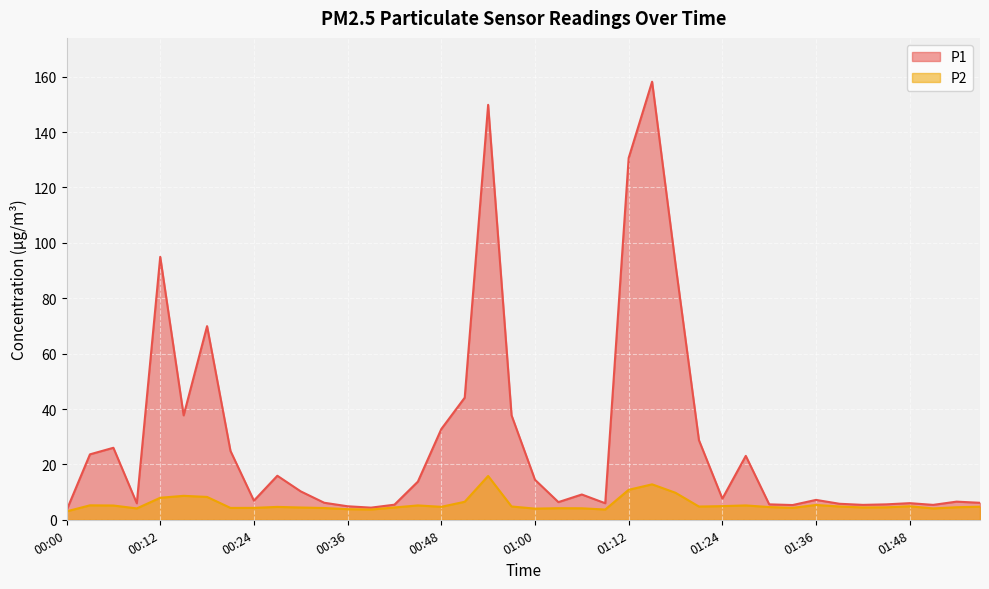

How many interior local peaks does the P2 series have?

10